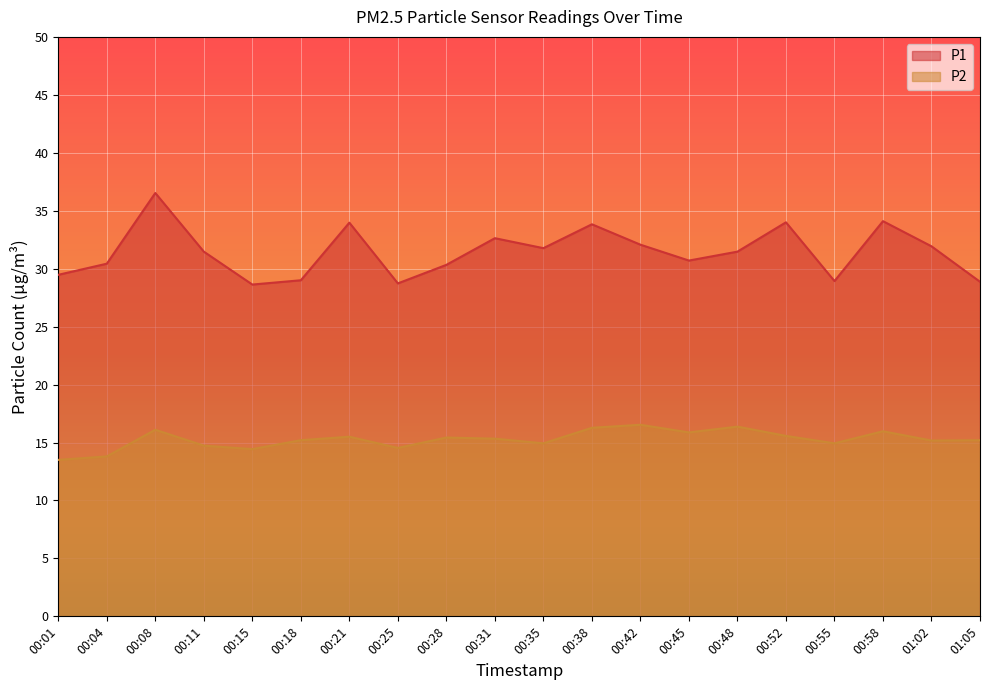

What is the label of the 12th point from the left?

00:38